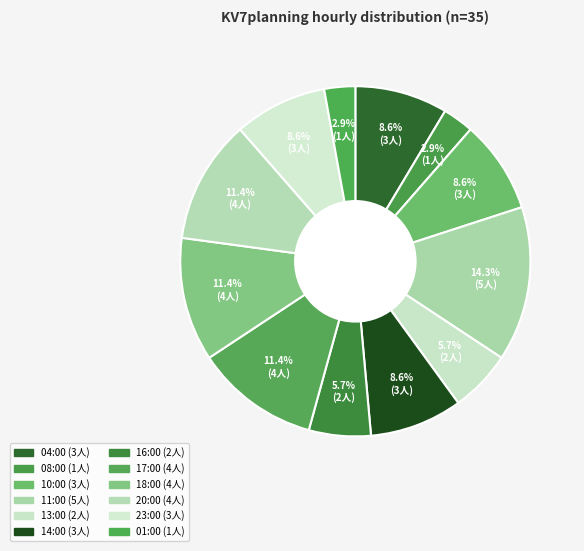

What is the change in value from 14:00 to 17:00?

+1